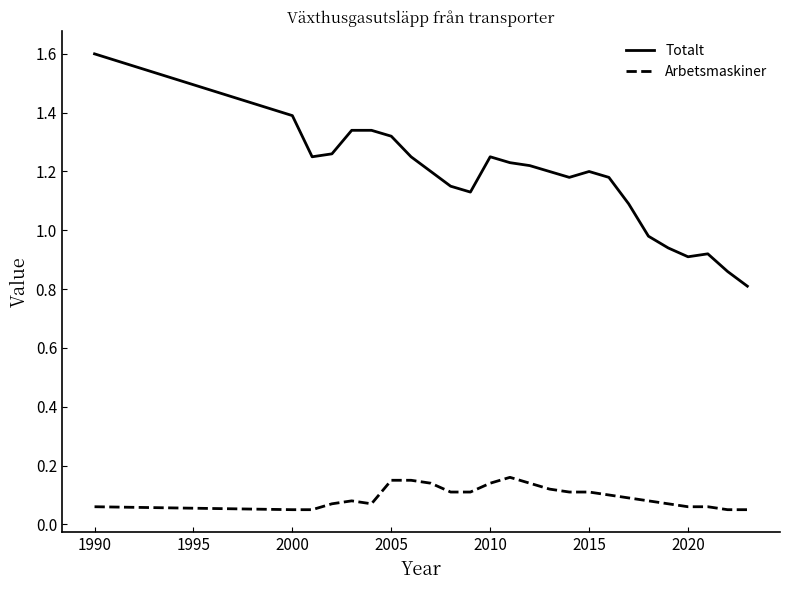

Which series has the largest total across all categories?

Totalt